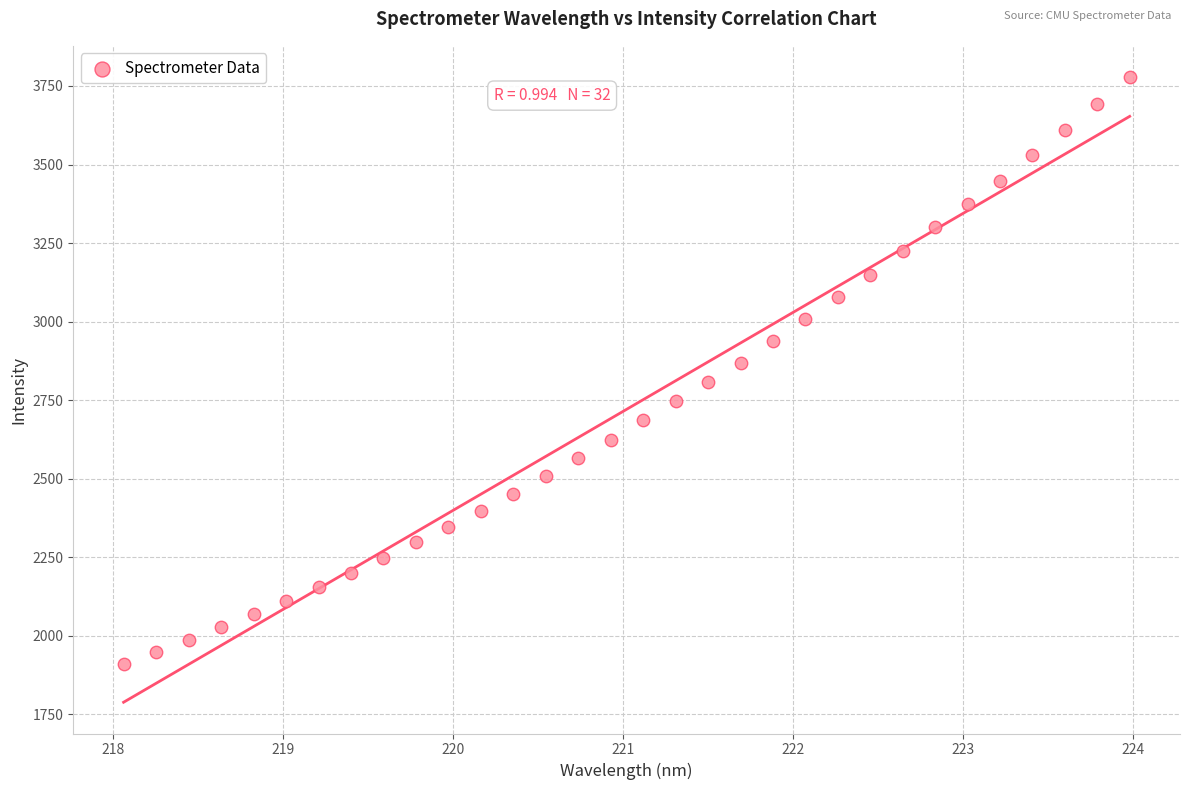

What is the range of Y values (max minus min)?

1868.1